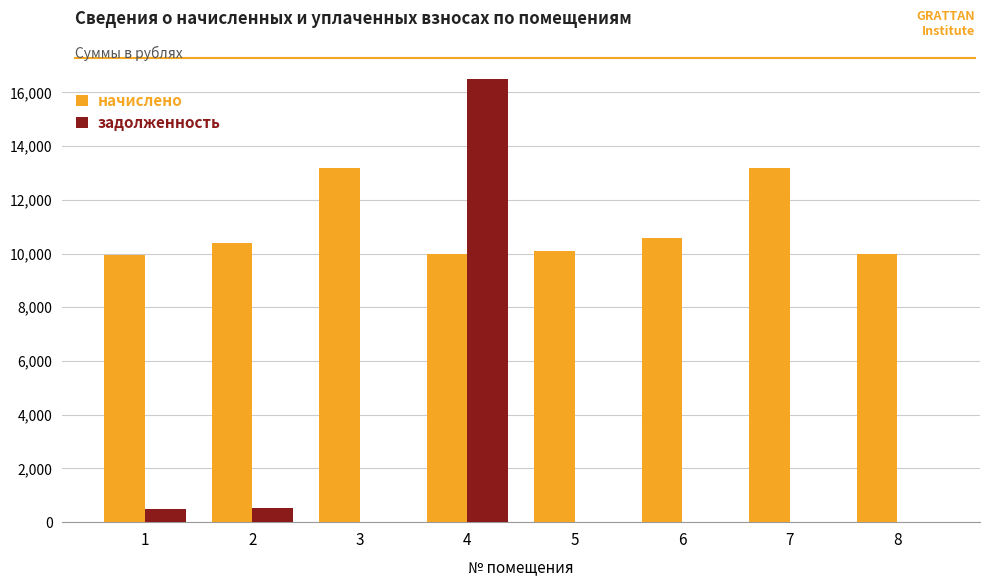

Which category has the lowest value in the начислено series?

1